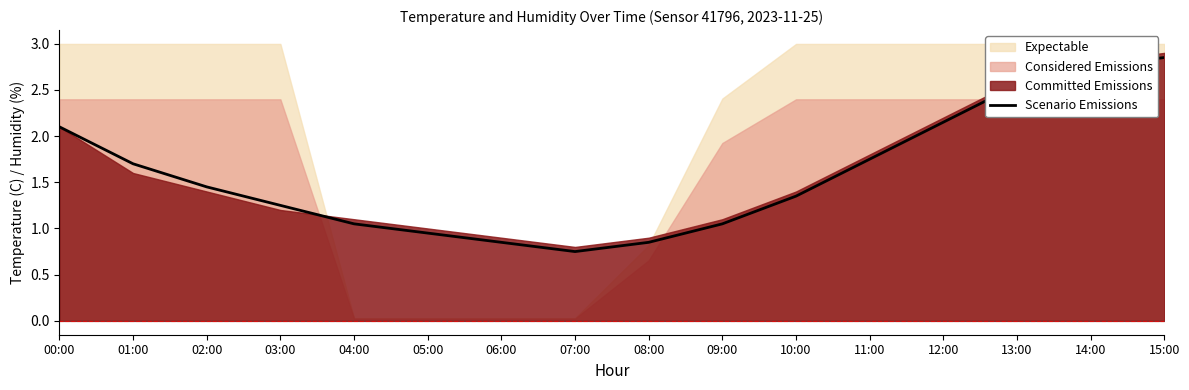

At which label does Scenario Emissions first exceed 1?

00:00